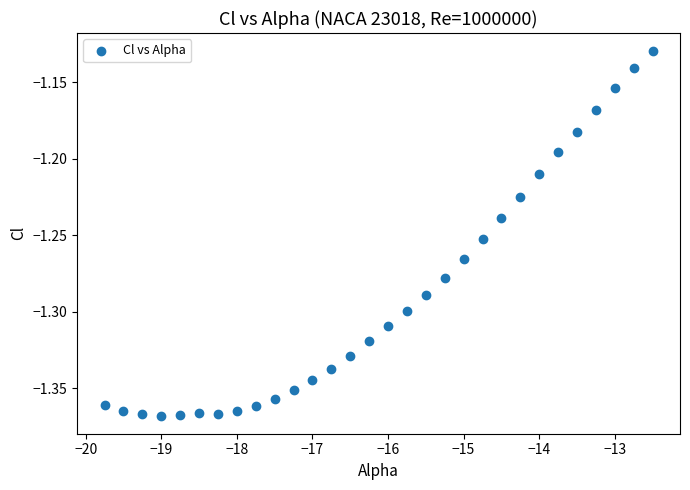

What is the range of X values (max minus min)?

7.2